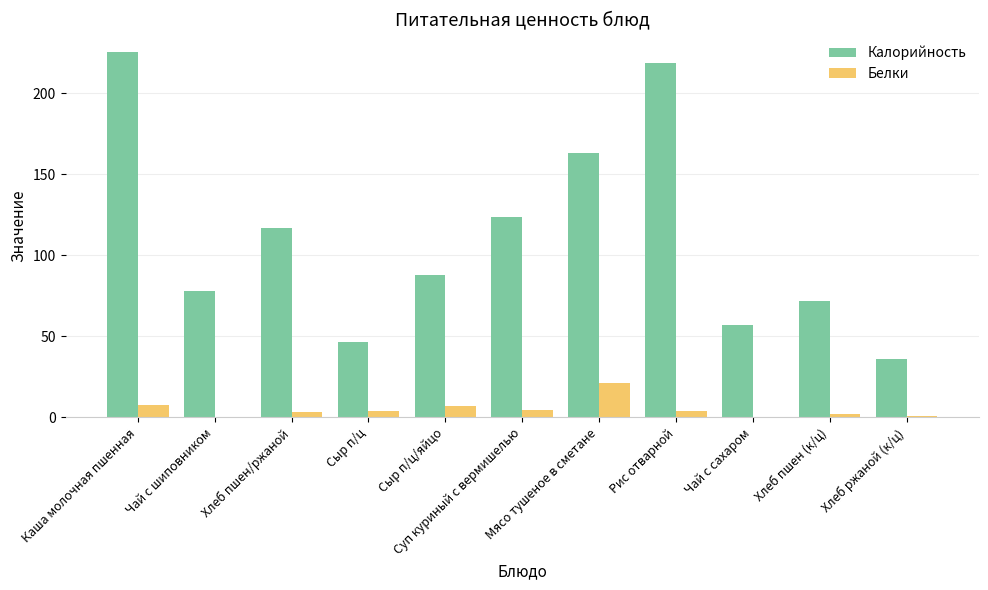

What is the highest value of the Калорийность series?

225.8